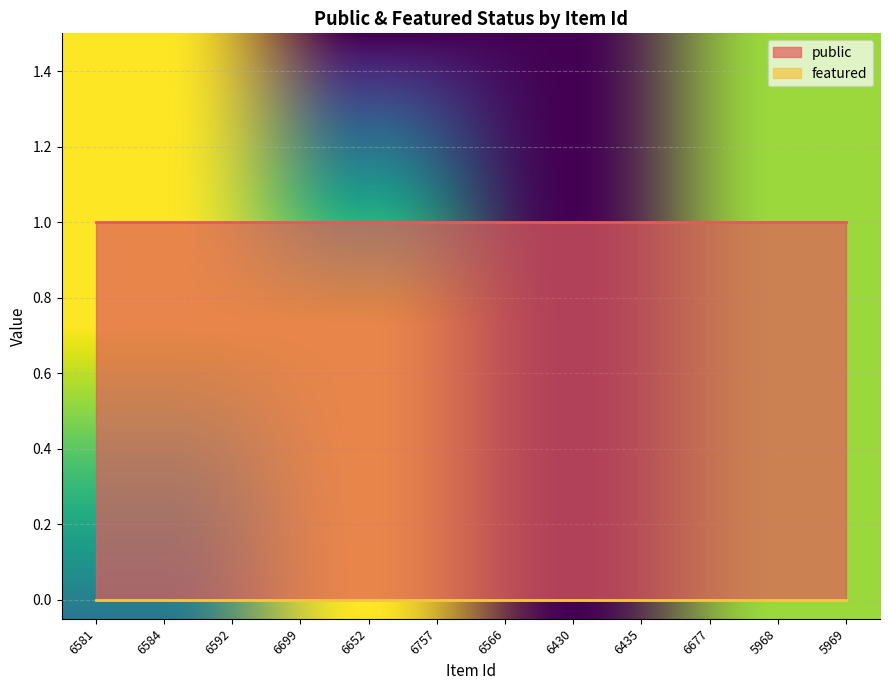

At which label is featured closest to 0?

6581